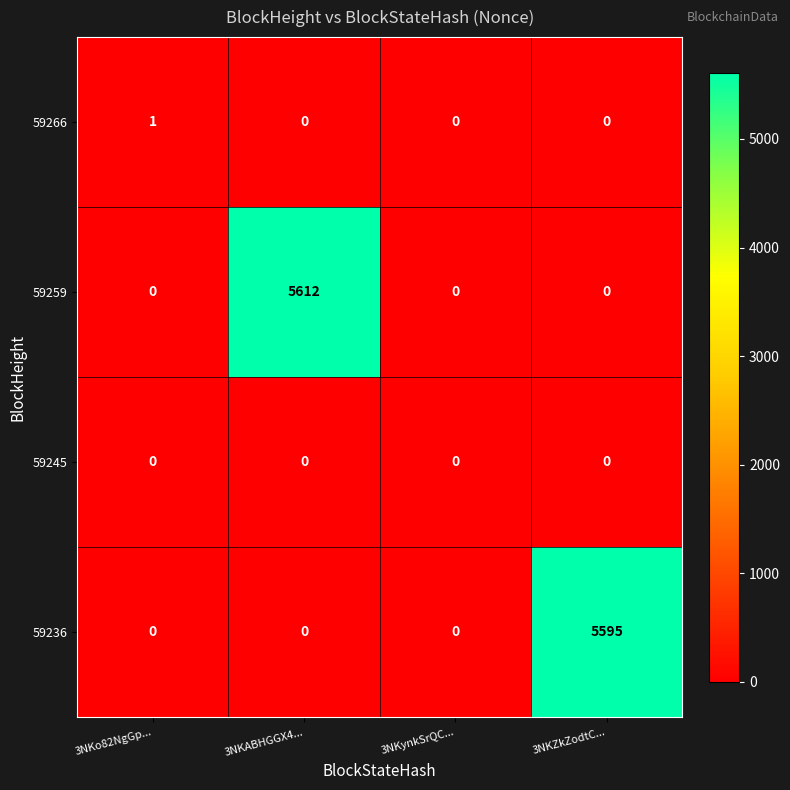

Which series changed the most between 3NKynkSrQC... and 3NKZkZodtC...?

59236